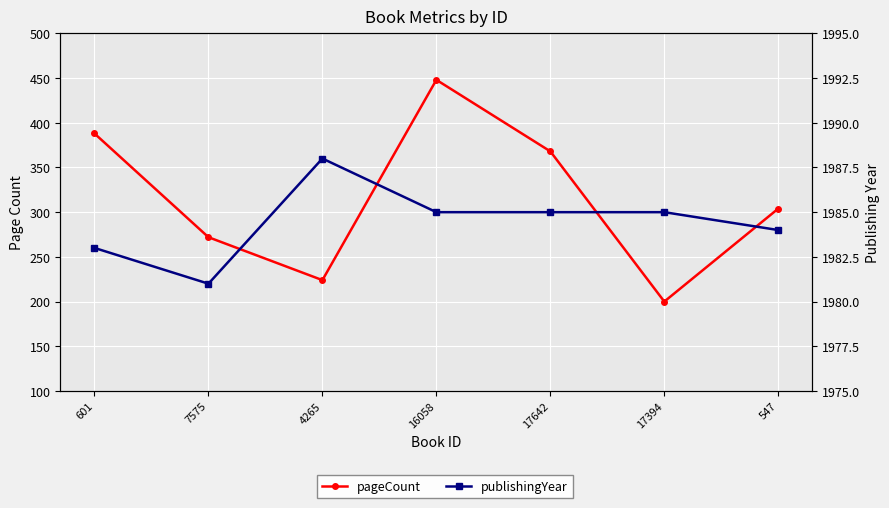

Is the value of publishingYear at 17642 greater than the value of pageCount at 16058?

Yes